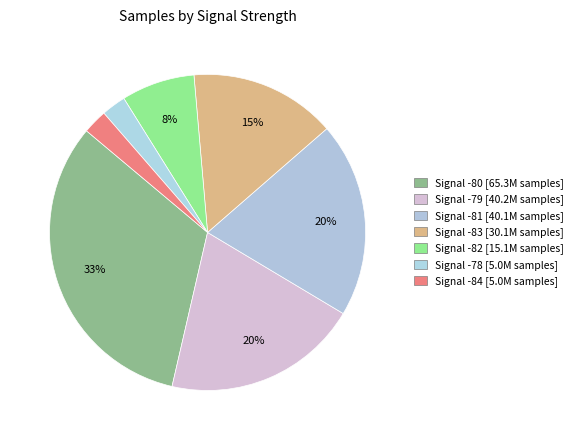

Count the number of slices in the pie.

7